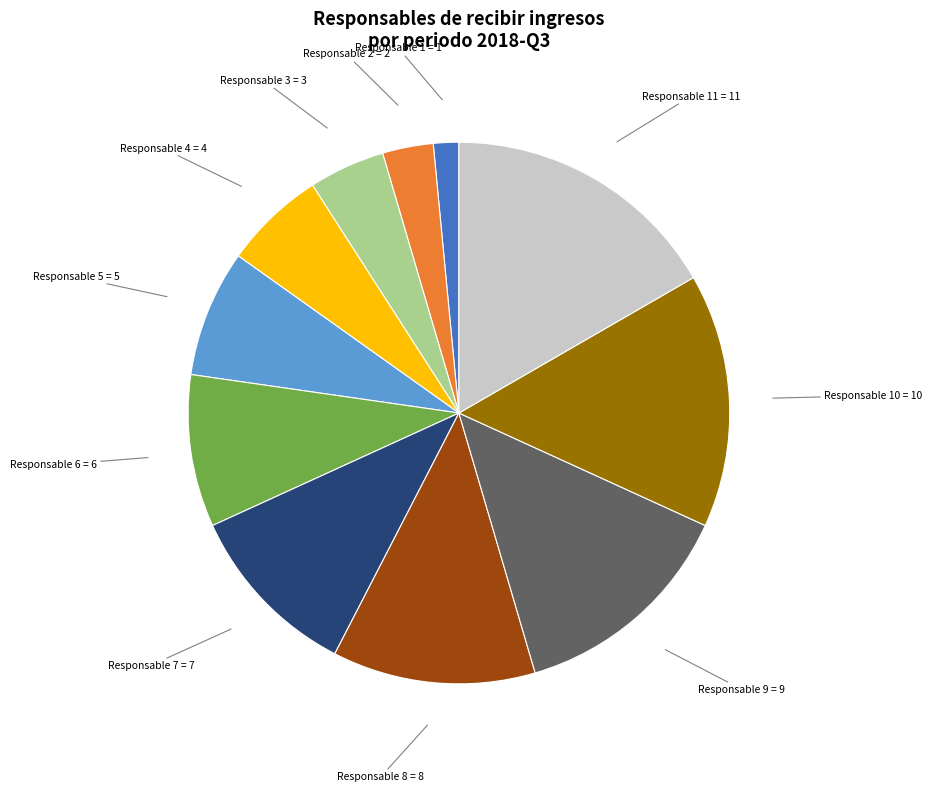

How many slices are in this pie chart?

11